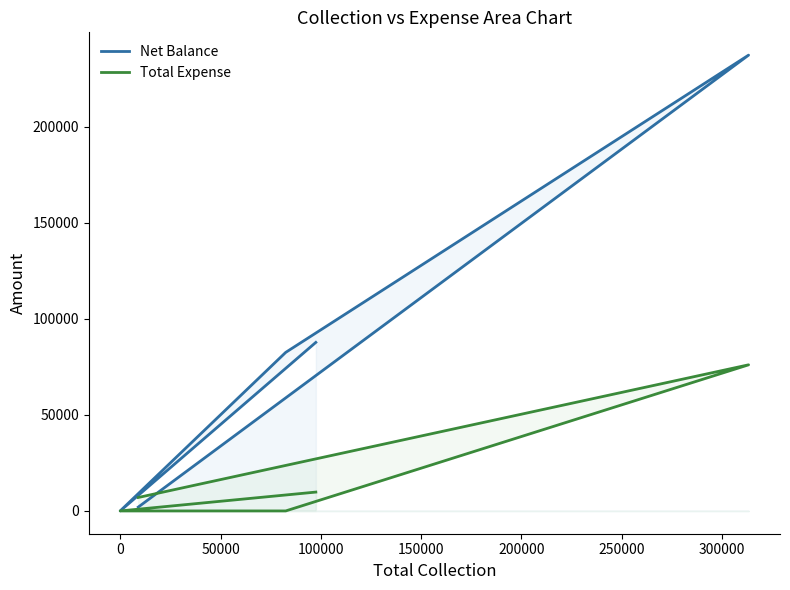

Rank the series by their average value, from highest to lowest.

Net Balance, Total Expense